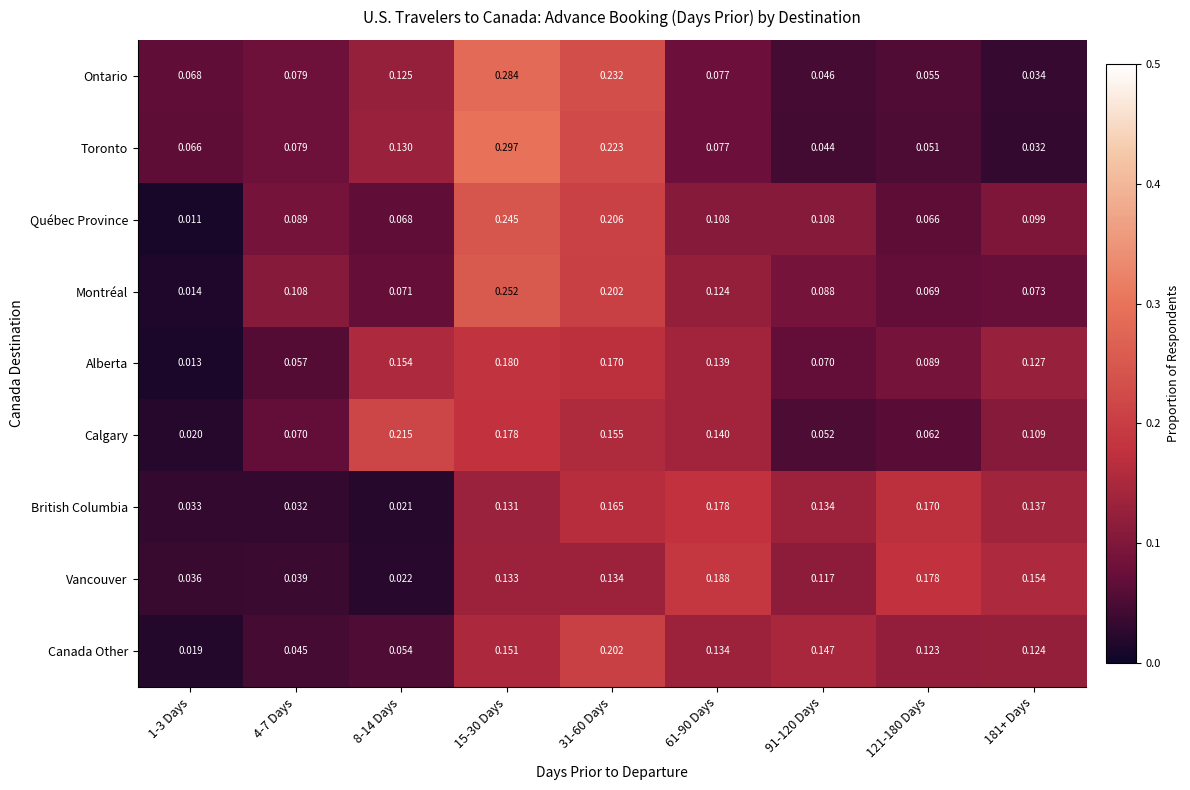

At 121-180 Days, list the series in order from largest to smallest.

Vancouver, British Columbia, Canada Other, Alberta, Montréal, Québec Province, Calgary, Ontario, Toronto